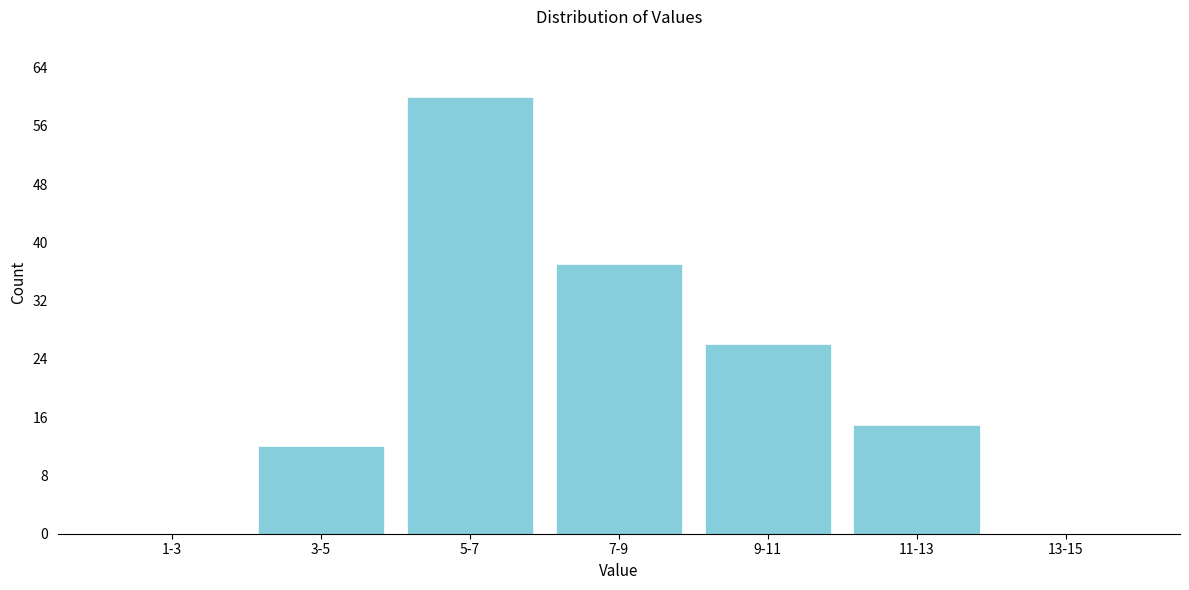

Reading right to left, transcribe all the data shown in this chart.

13-15=0	11-13=15	9-11=26	7-9=37	5-7=60	3-5=12	1-3=0